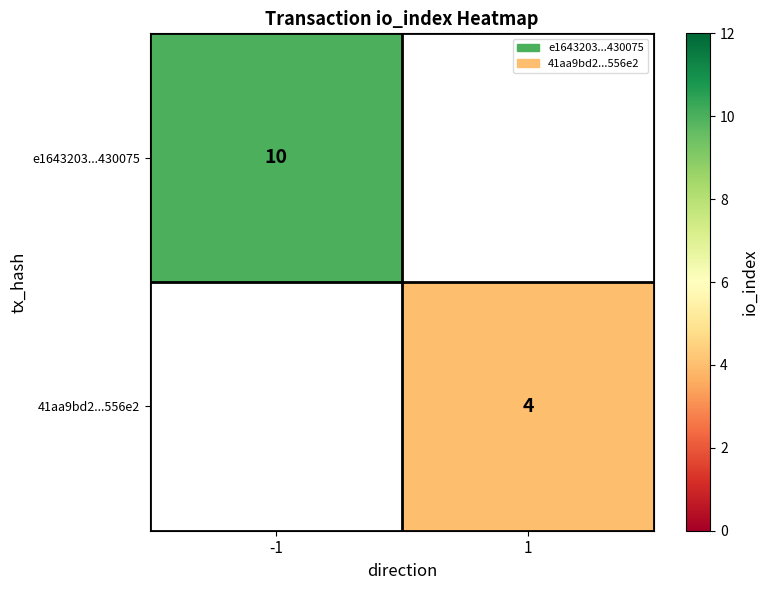

The e1643203...430075 series shows 4.8 at -1. True or false?

False